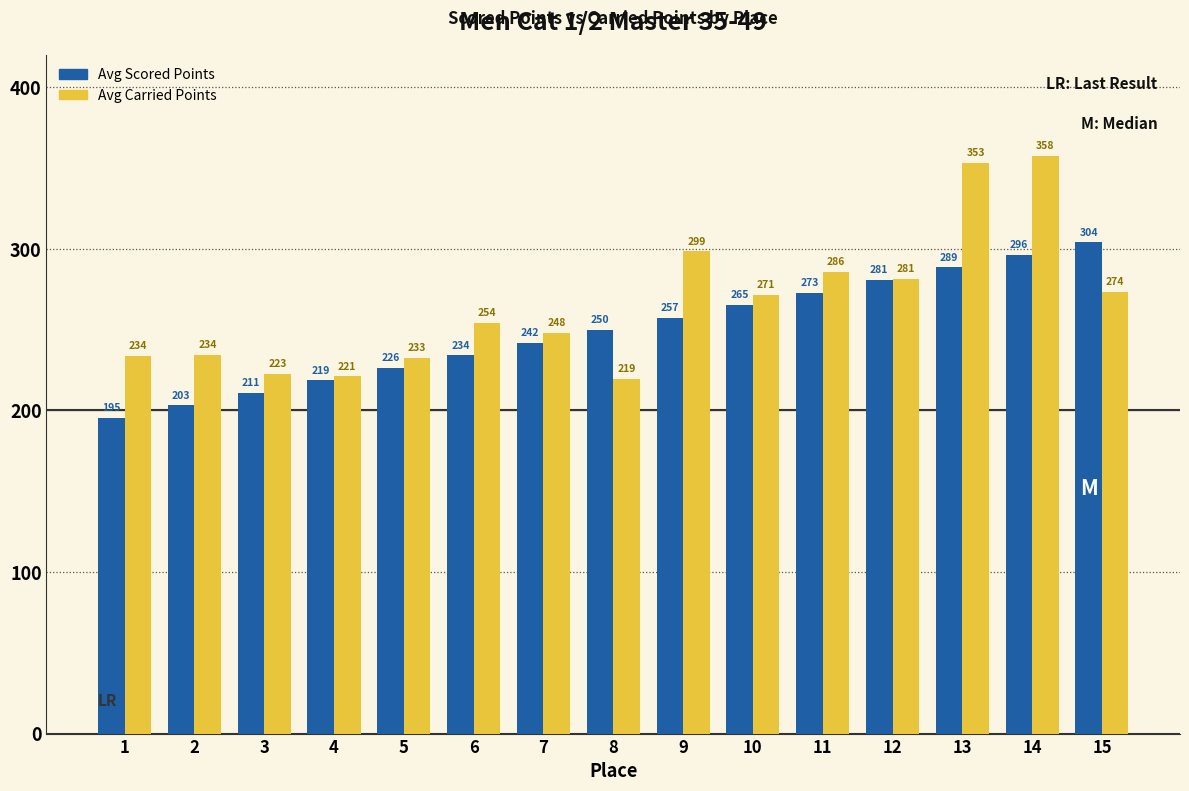

Is it true that Avg Scored Points equals 300.8 at 1?

False